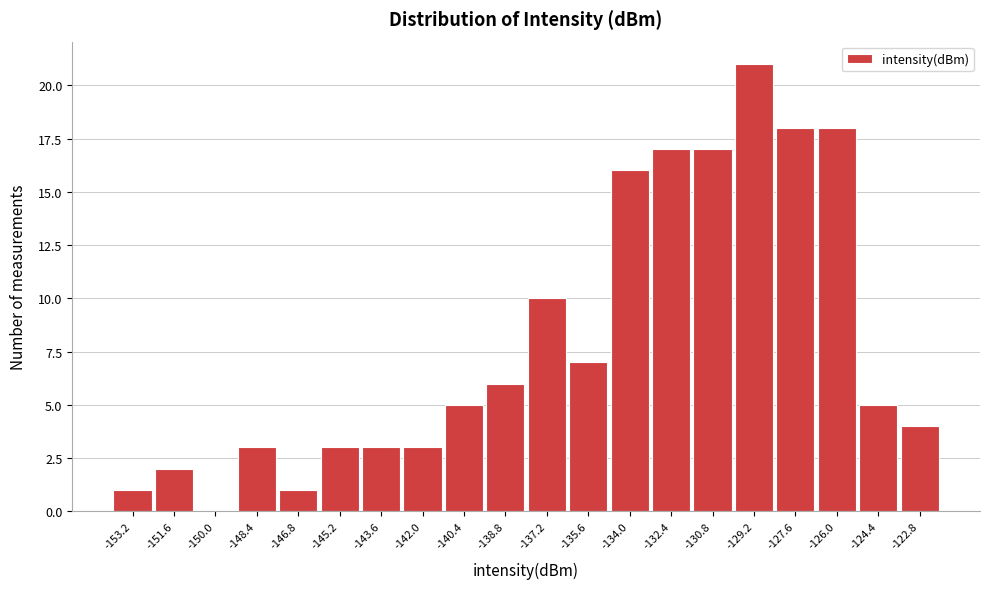

Reading right to left, extract all data points from this chart.

-122.8=4	-124.4=5	-126.0=18	-127.6=18	-129.2=21	-130.8=17	-132.4=17	-134.0=16	-135.6=7	-137.2=10	-138.8=6	-140.4=5	-142.0=3	-143.6=3	-145.2=3	-146.8=1	-148.4=3	-150.0=0	-151.6=2	-153.2=1